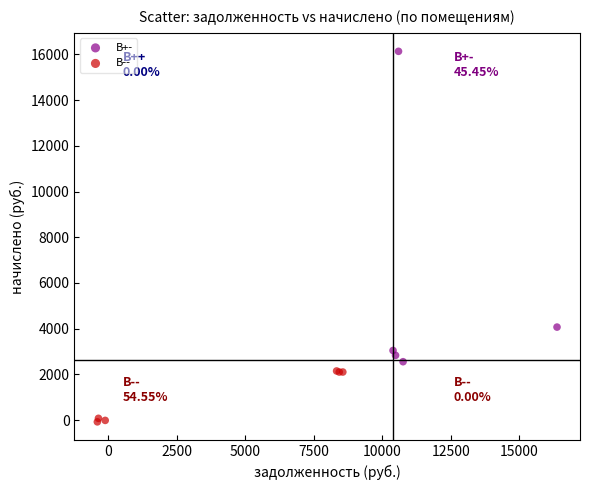

Which series has the largest Y range (max minus min)?

B+-